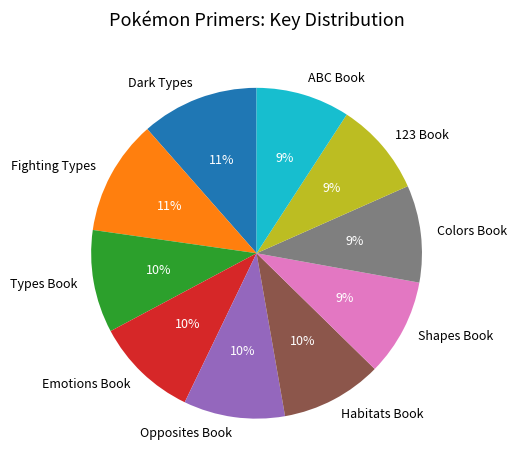

True or false: ABC Book accounts for 9% of the total.

True